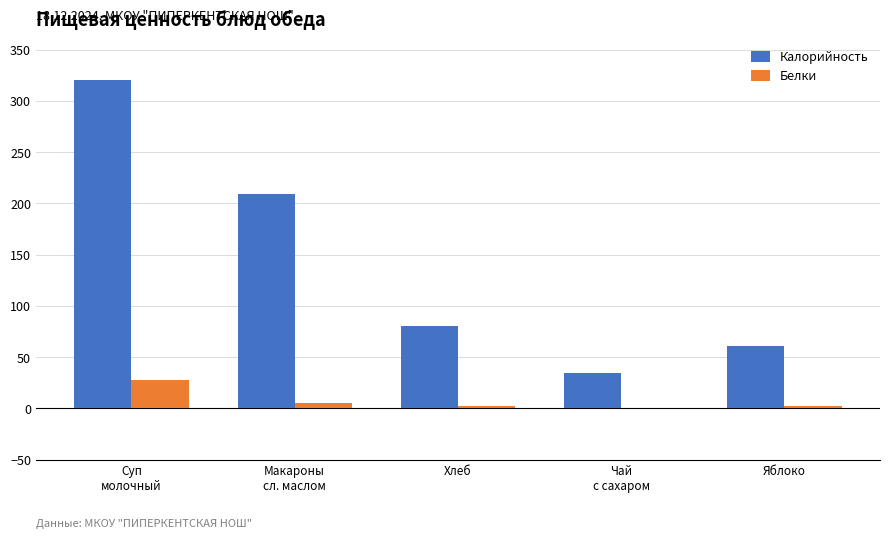

What is the greatest value displayed?

320